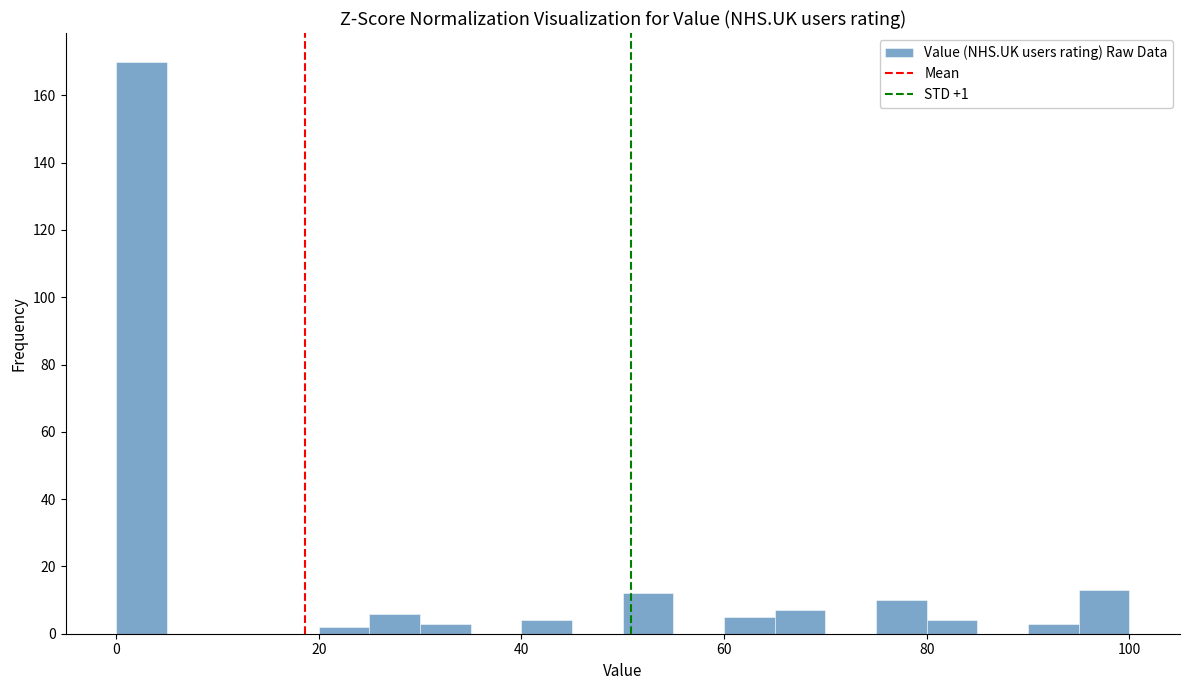

Read against the x-axis, roughly where is the centre of the tallest bar?

2